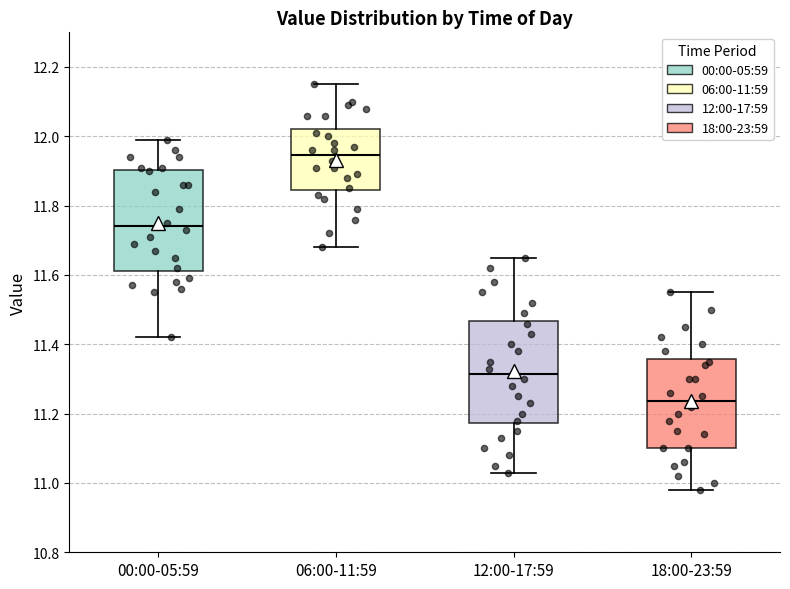

Which box's median line is the lowest?

18:00-23:59